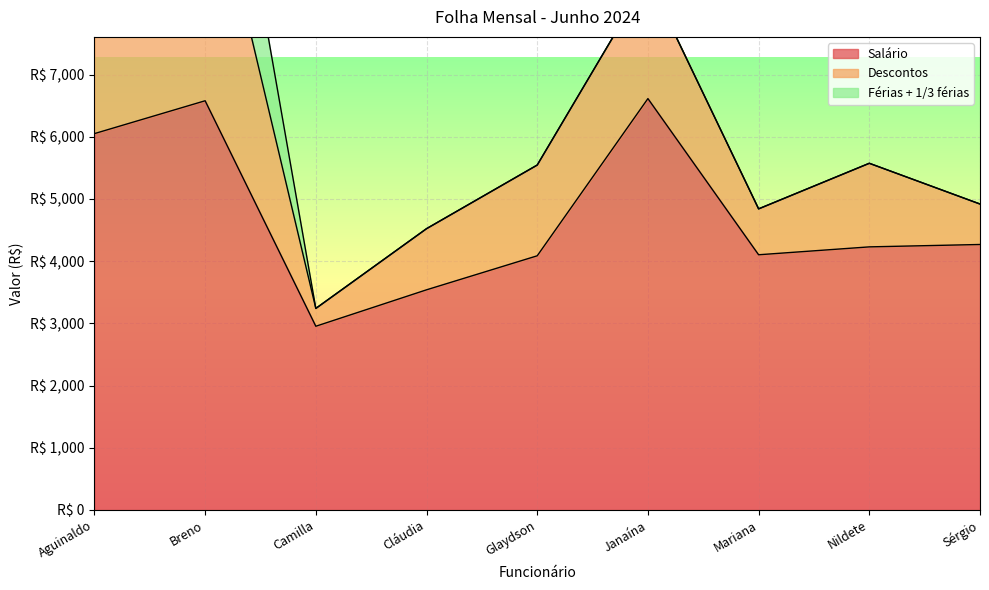

Reading left to right, transcribe all the data shown in this chart.

Salário: 6050.5	6578.7	2953.6	3539.2	4086.2	6613.5	4102.8	4229.6	4268.0
Descontos: 2862.4	4162.9	286.3	982.9	1458.9	1936.2	737.9	1343.9	650.5
Férias + 1/3 férias: 0.0	2652.3	0.0	0.0	0.0	0.0	0.0	0.0	0.0